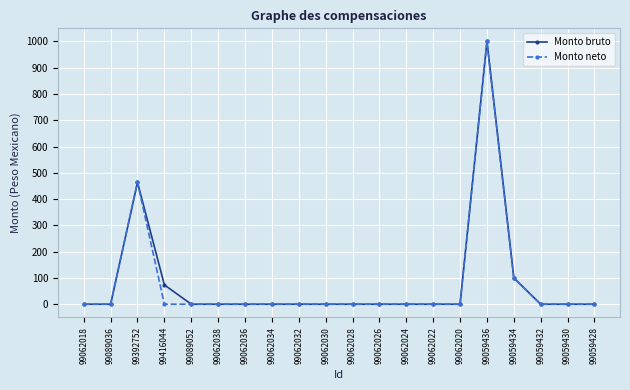

True or false: Monto neto has a value of -336.2 at 99062026.

False